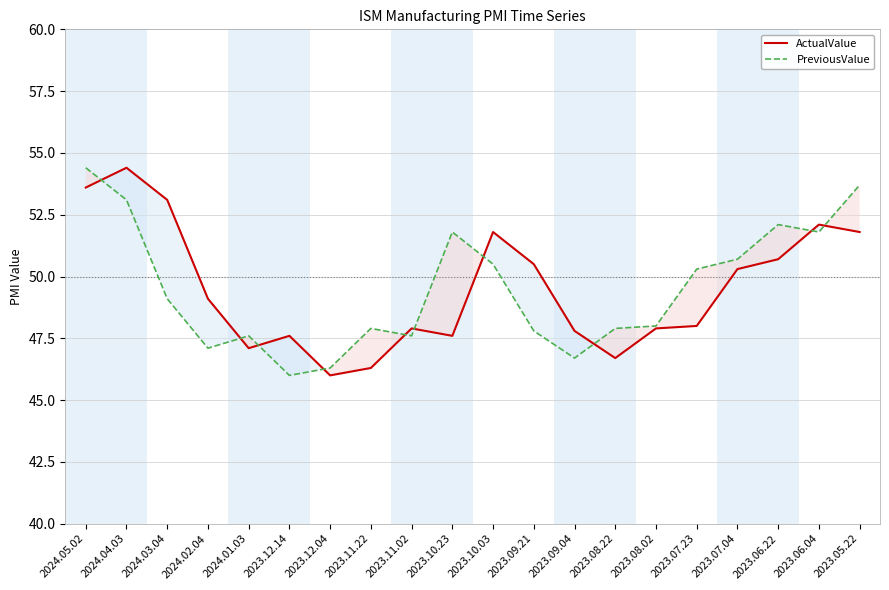

Where is ActualValue nearest to the value 50?

2023.07.04